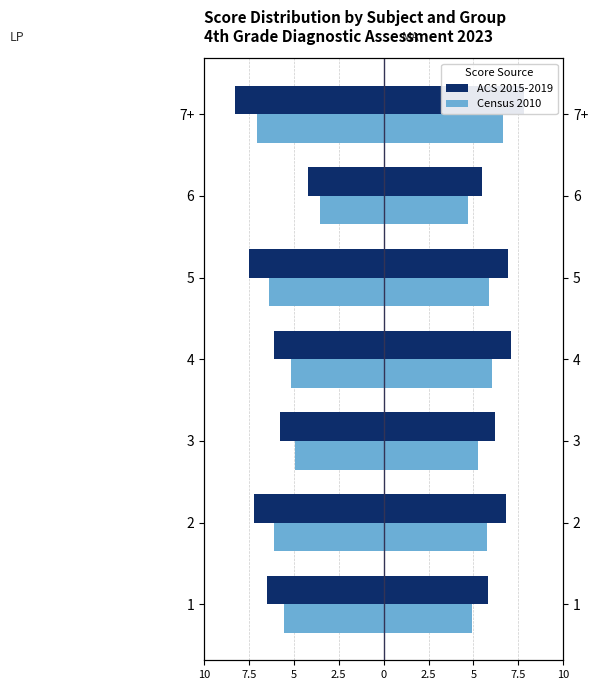

Between 7+ and 3, which is larger?

3